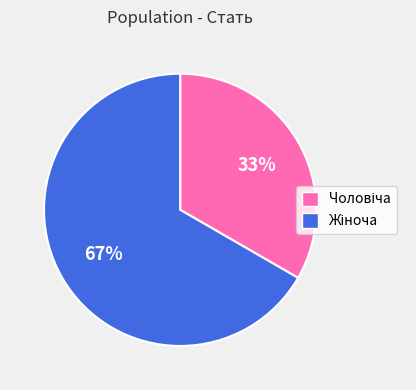

To the nearest percent, what is the average slice percentage?

50%